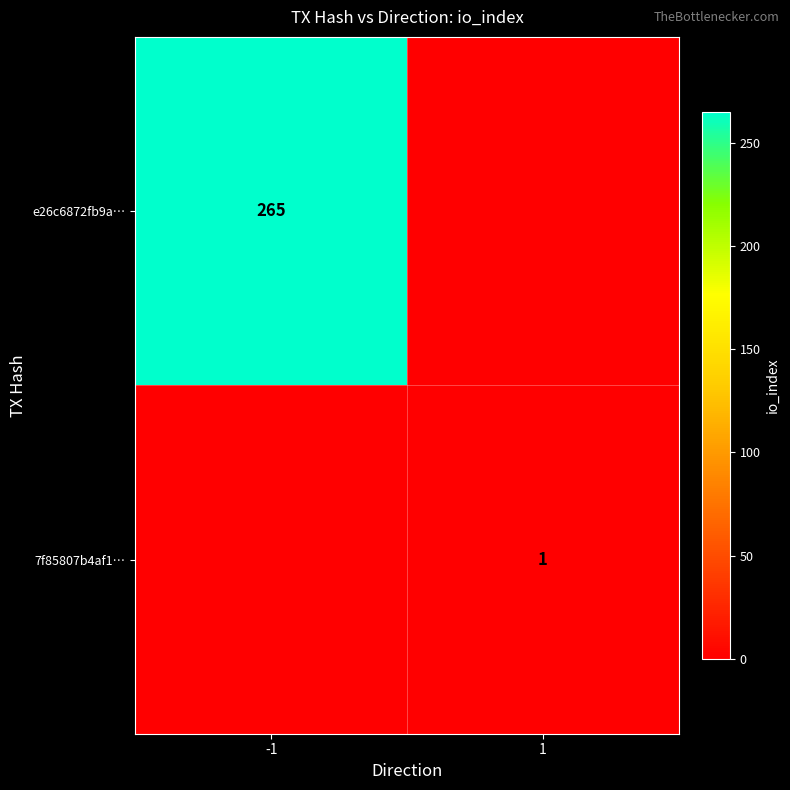

At which category is the sum across all series the highest?

-1